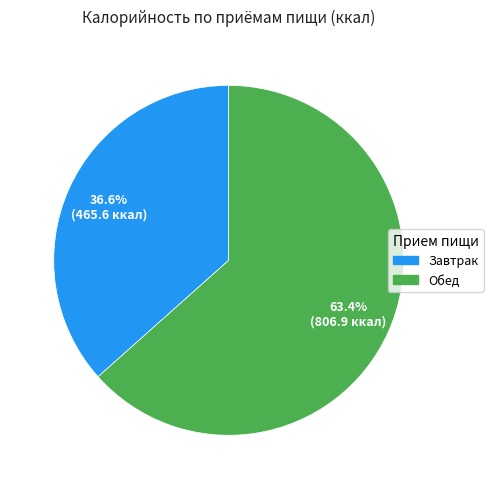

To the nearest percent, what is the difference between the Обед and Завтрак slice percentages?

27%